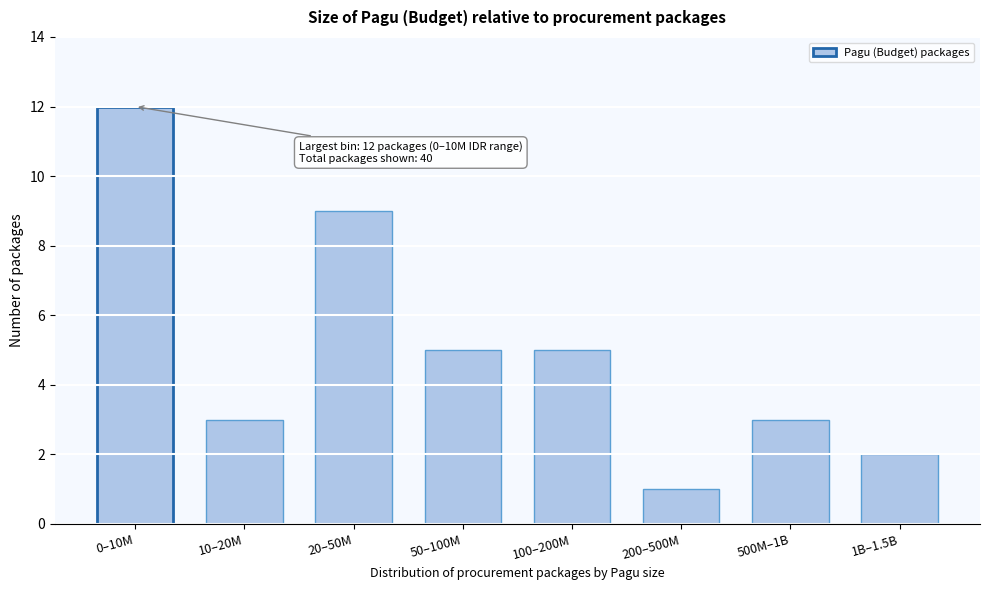

Reading left to right, list all the values displayed in this chart.

0–10M=12	10–20M=3	20–50M=9	50–100M=5	100–200M=5	200–500M=1	500M–1B=3	1B–1.5B=2